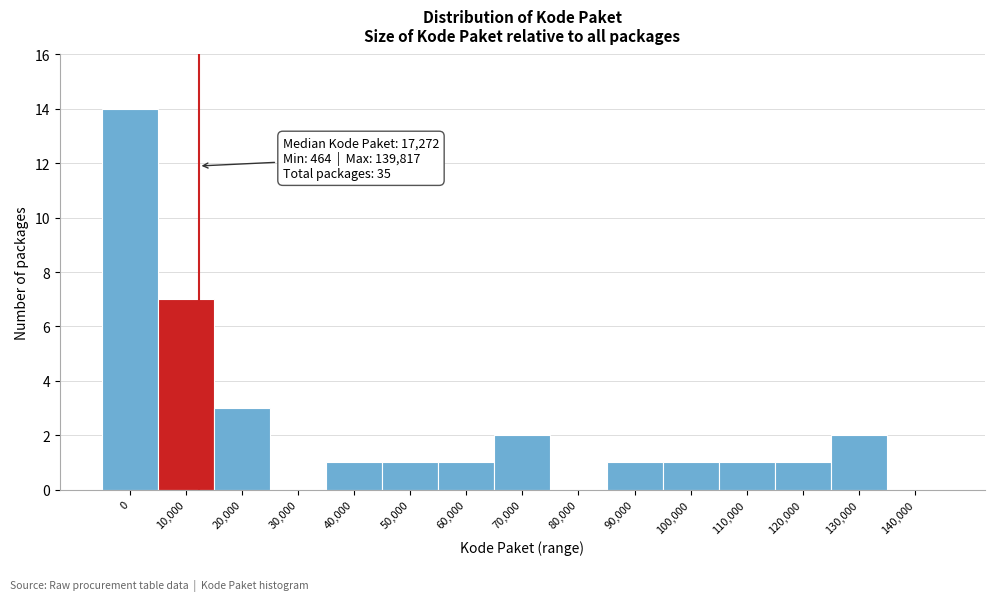

Reading left to right, what are all the values shown in this chart?

0=14	10,000=7	20,000=3	30,000=0	40,000=1	50,000=1	60,000=1	70,000=2	80,000=0	90,000=1	100,000=1	110,000=1	120,000=1	130,000=2	140,000=0